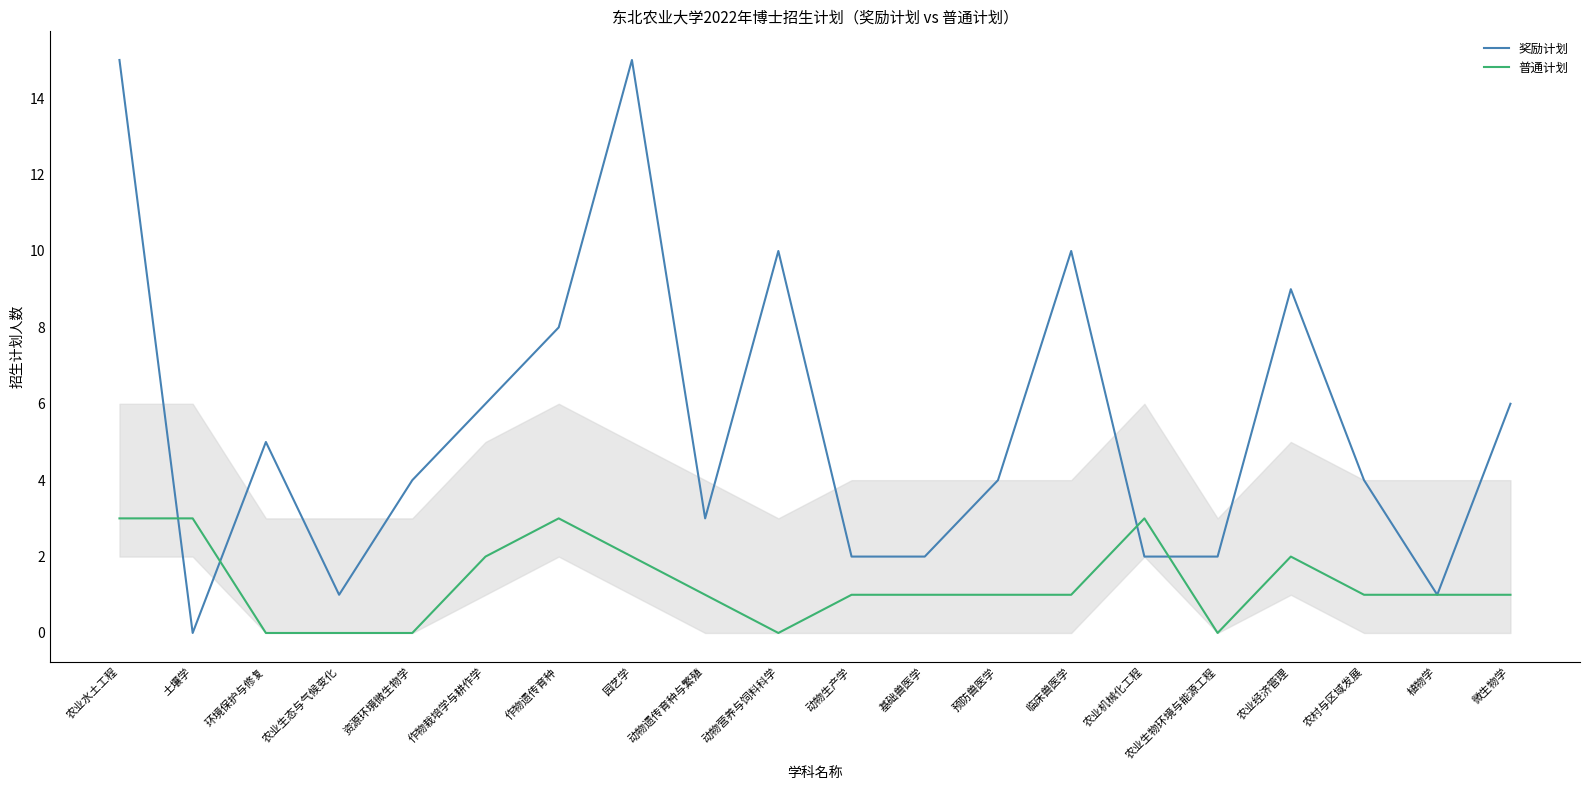

What are all the series names shown in the legend?

奖励计划, 普通计划